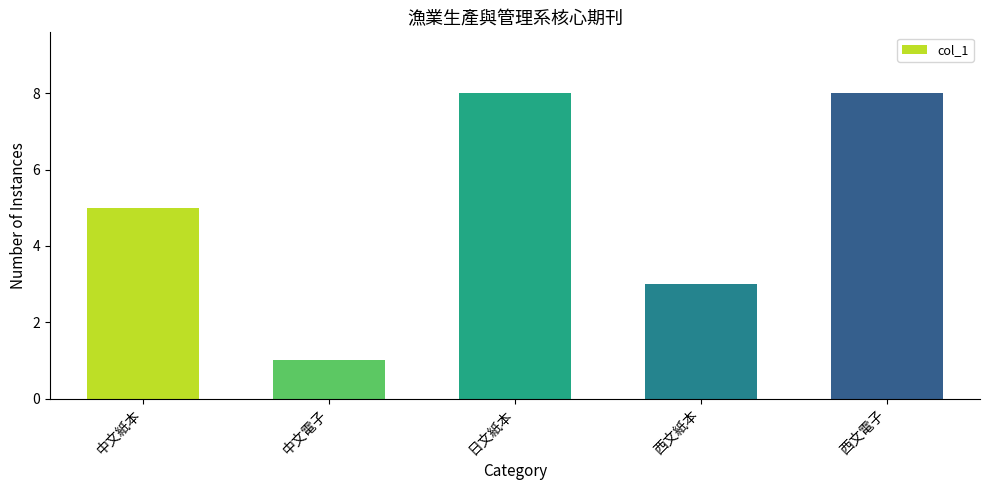

The chart shows a value of 11 at 日文紙本. True or false?

False